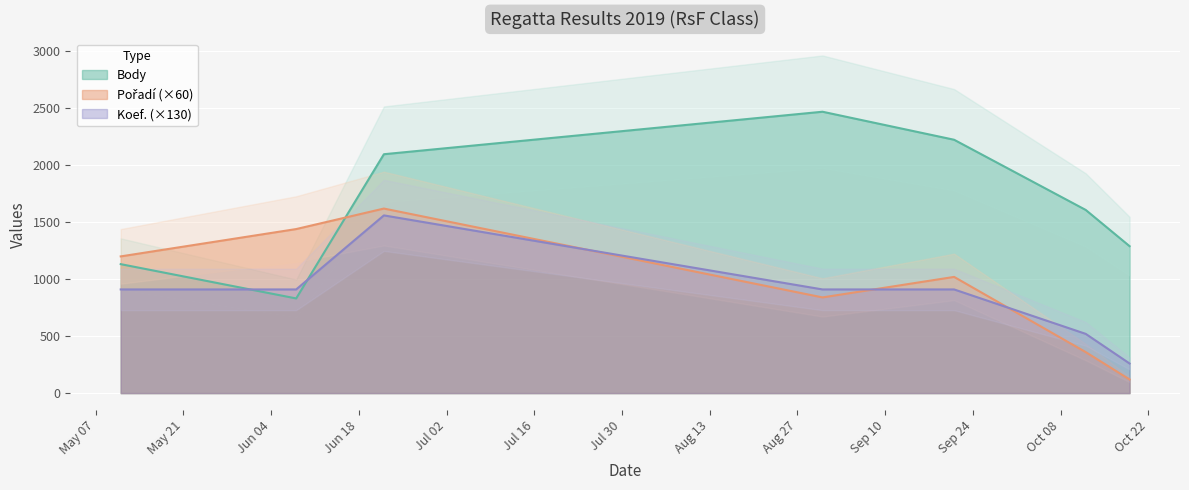

The value of Pořadí at 2019-06-22 is 1620. True or false?

True